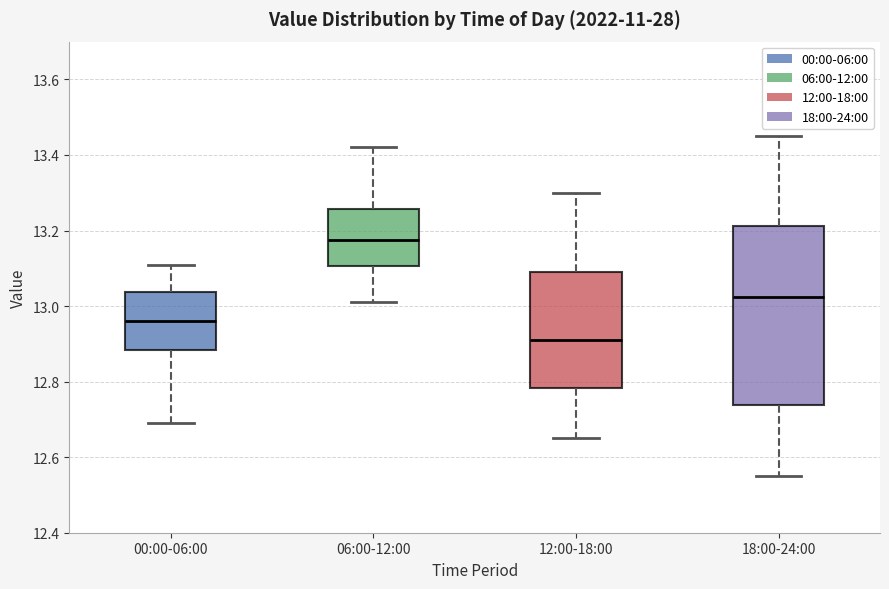

Which box's median line is the lowest?

12:00-18:00